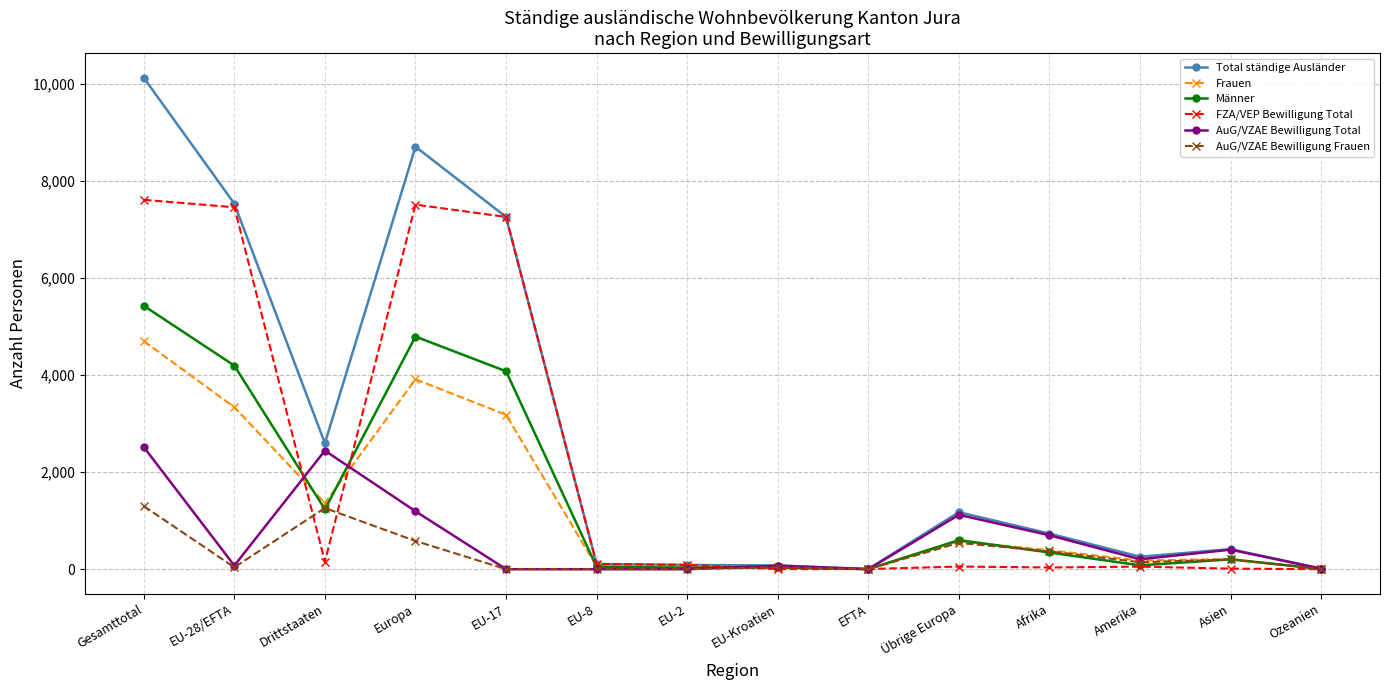

At how many categories does at least one series exceed 6213?

4